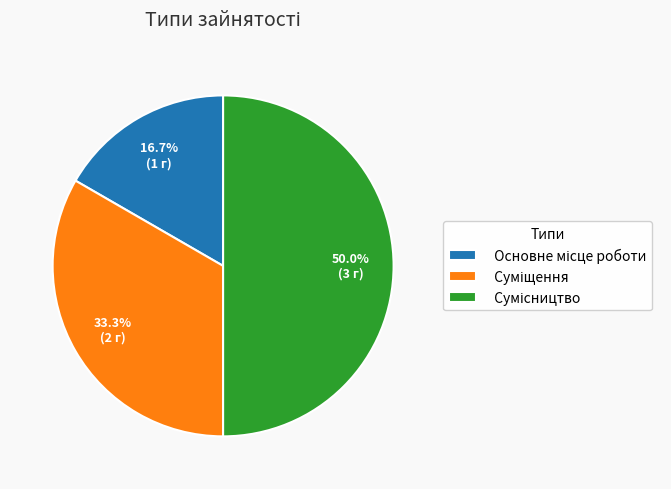

Is it true that Суміщення is 33% of the pie?

True